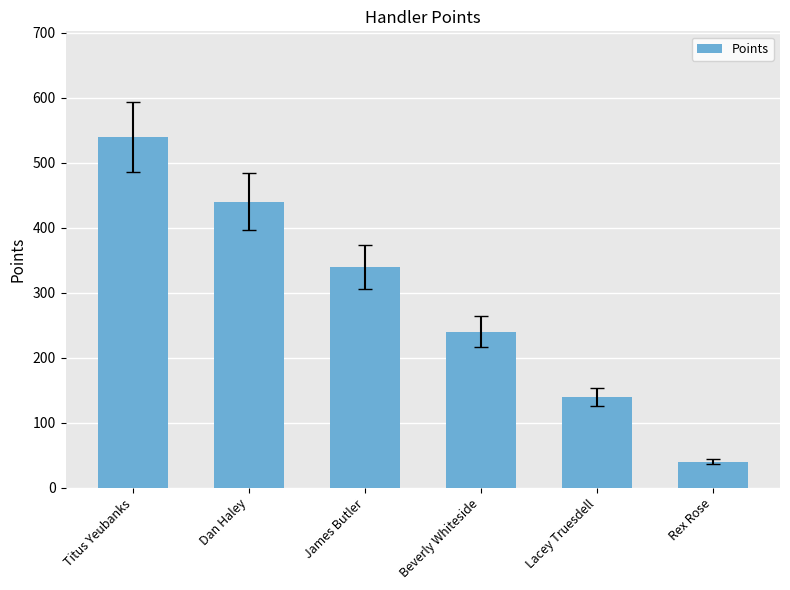

What is the label of the 2nd bar from the left?

Dan Haley